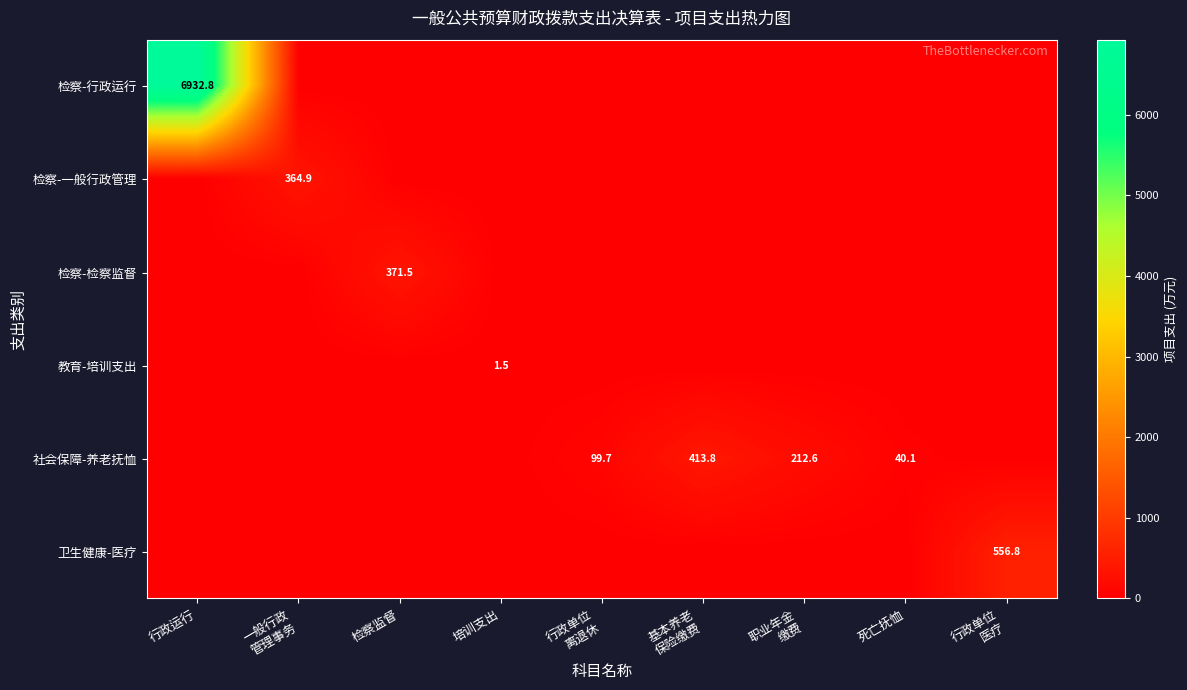

Between 基本养老
保险缴费 and 一般行政
管理事务, which is larger?

基本养老
保险缴费